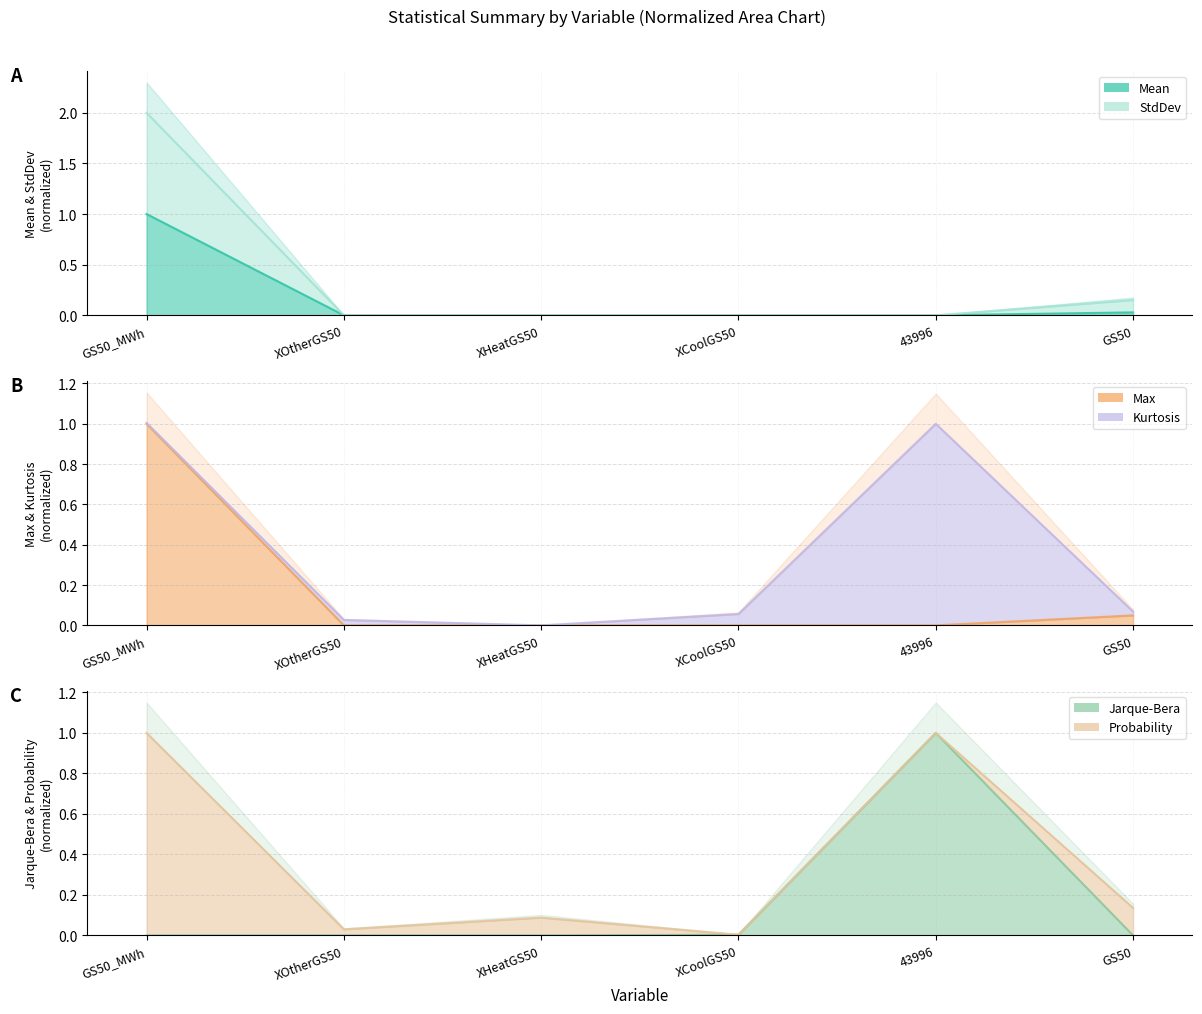

At which category does StdDev reach its first local peak?

XCoolGS50